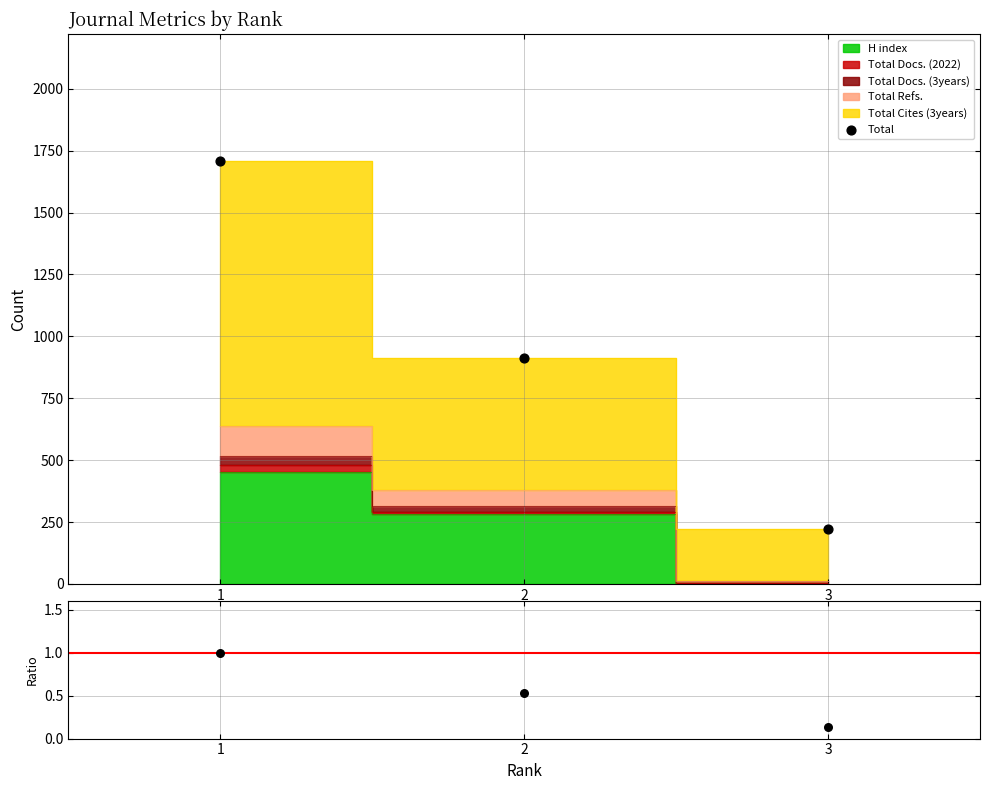

What is the total value across all series at 2?

914.5